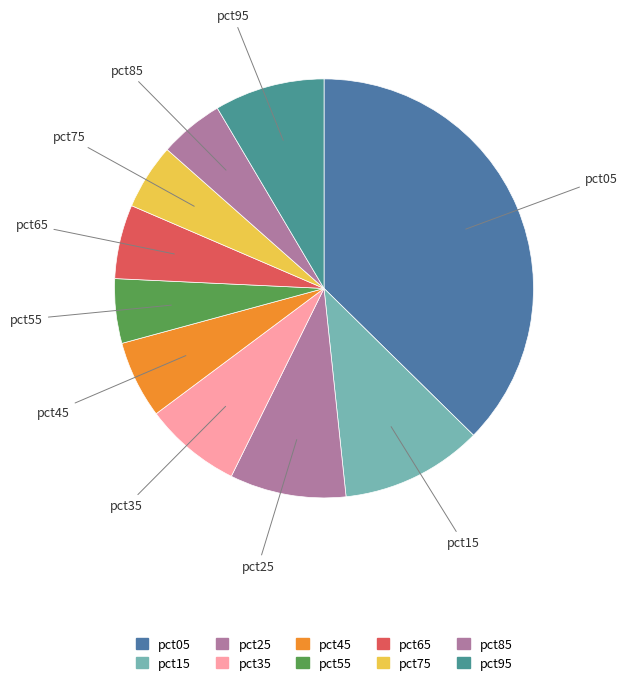

How many slices are in this pie chart?

10